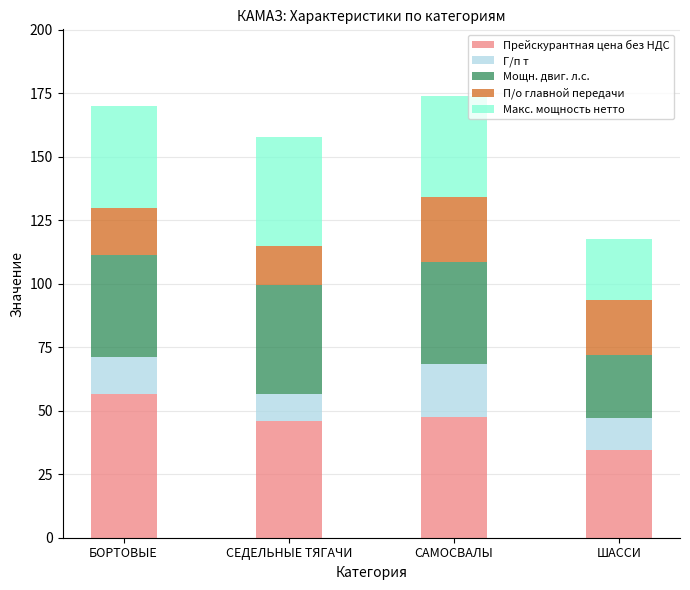

What is the sum of all Прейскурантная цена без НДС values?

184.8